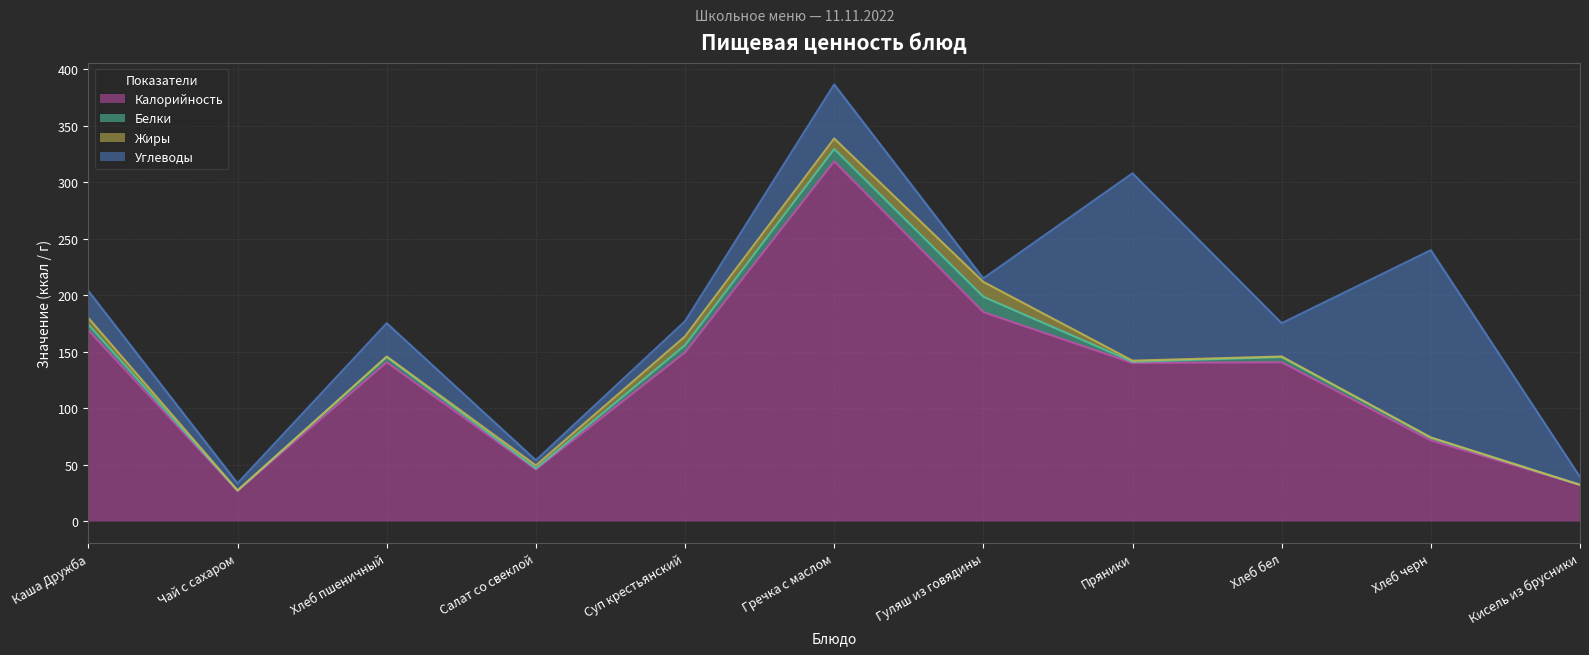

What is the label of the 5th point from the left?

Суп крестьянский